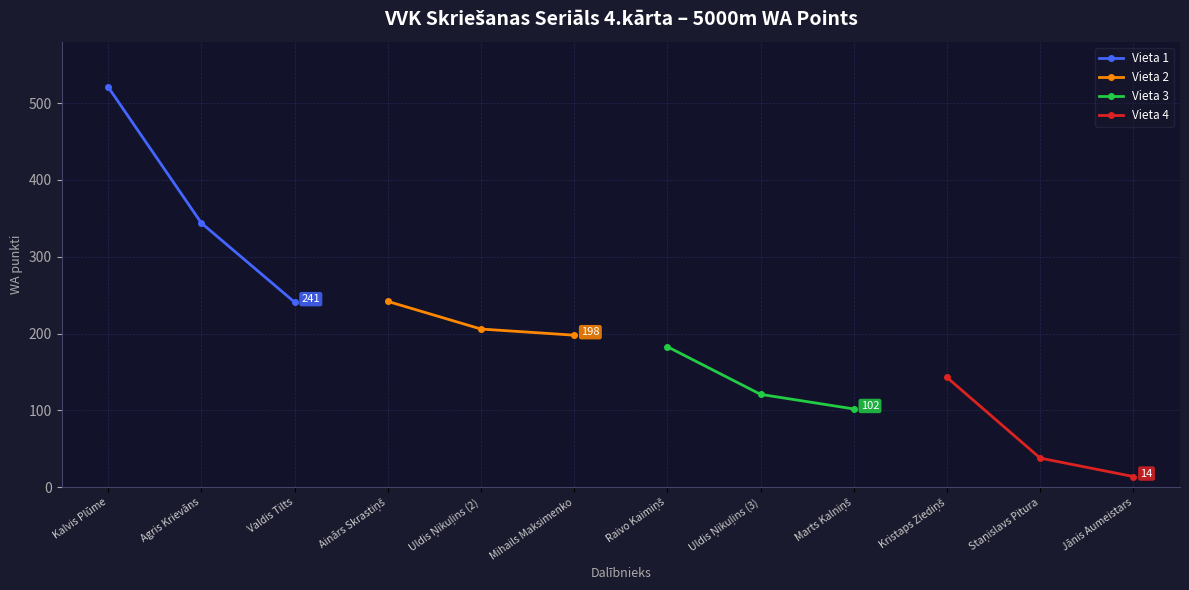

What is the minimum value for Vieta 4?

14